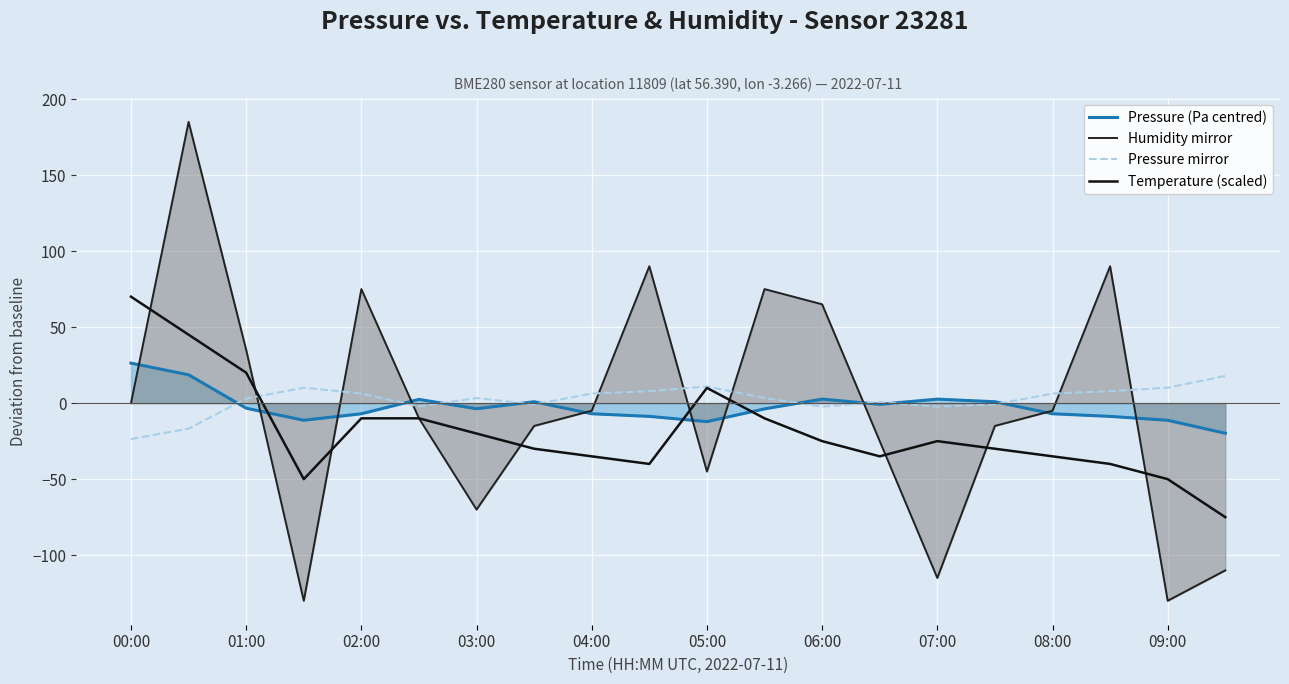

Rank the categories by Pressure (Pa centred) value from lowest to highest.

19, 10, 03:00, 18, 09:00, 17, 04:00, 08:00, 16, 11, 06:00, 02:00, 13, 07:00, 15, 05:00, 12, 14, 01:00, 00:00